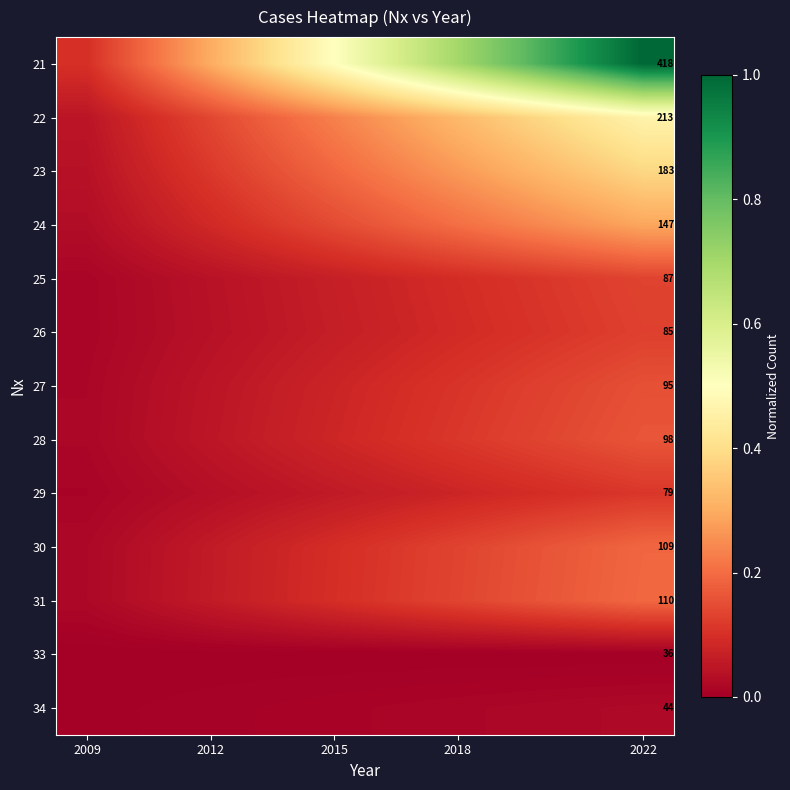

Is it true that 34 equals 0.0 at 2009?

True